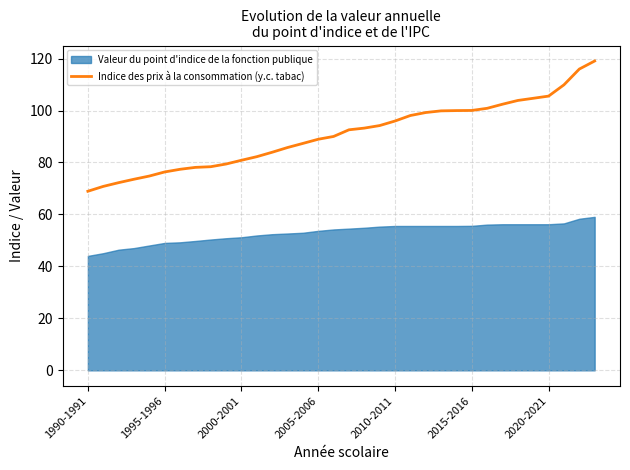

Where is the data nearest to the value 93?

18